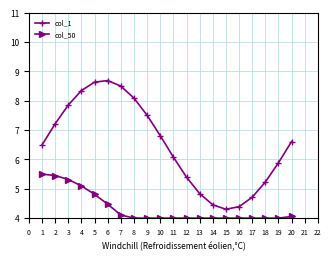

What is the difference between the highest and lowest values at 17?

0.7